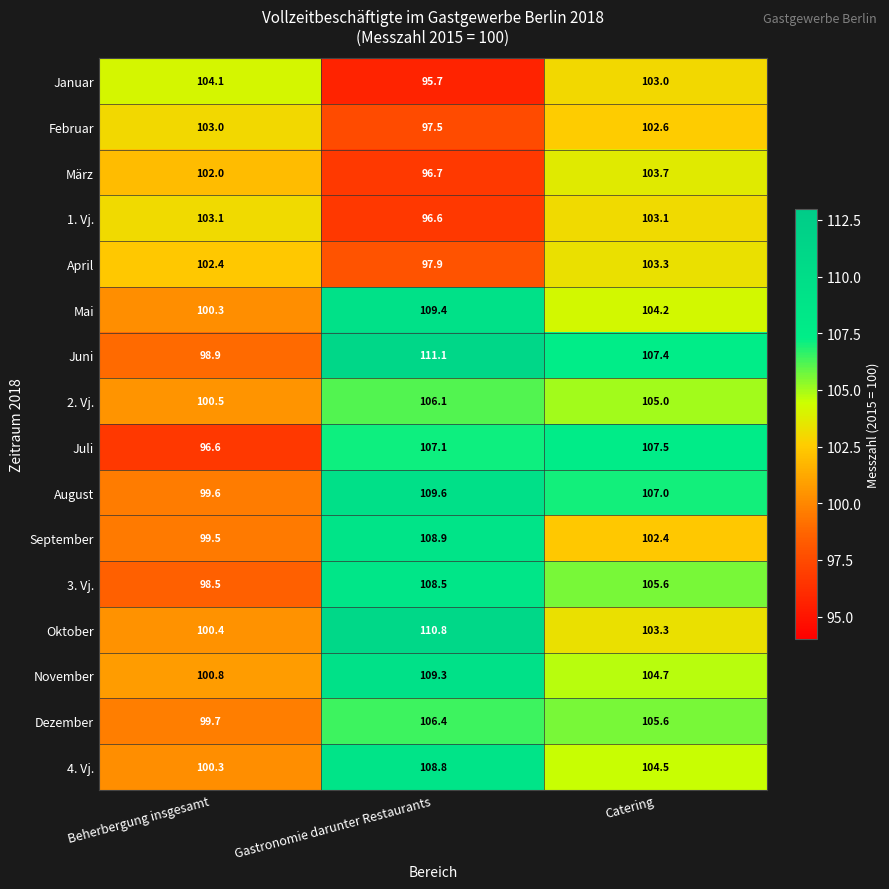

What is the difference between the maximum and second lowest values in the März series?

1.7